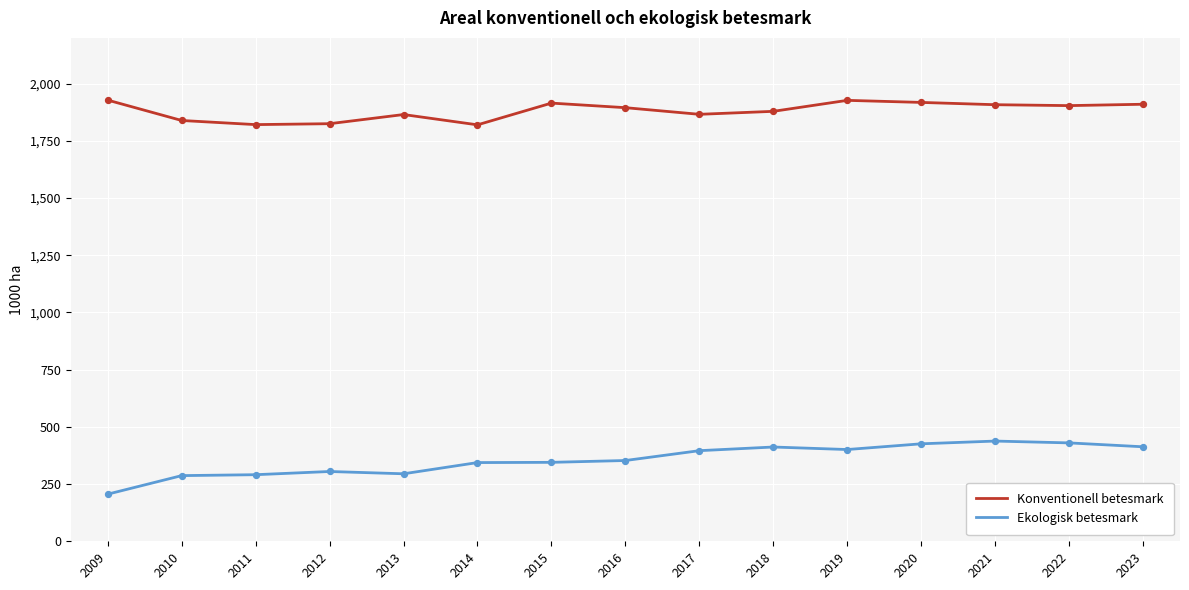

Is the value of Konventionell betesmark at 2013 greater than the value of Ekologisk betesmark at 2020?

Yes